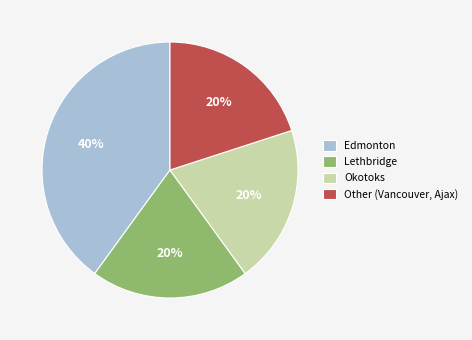

Is Lethbridge the majority of the pie?

No